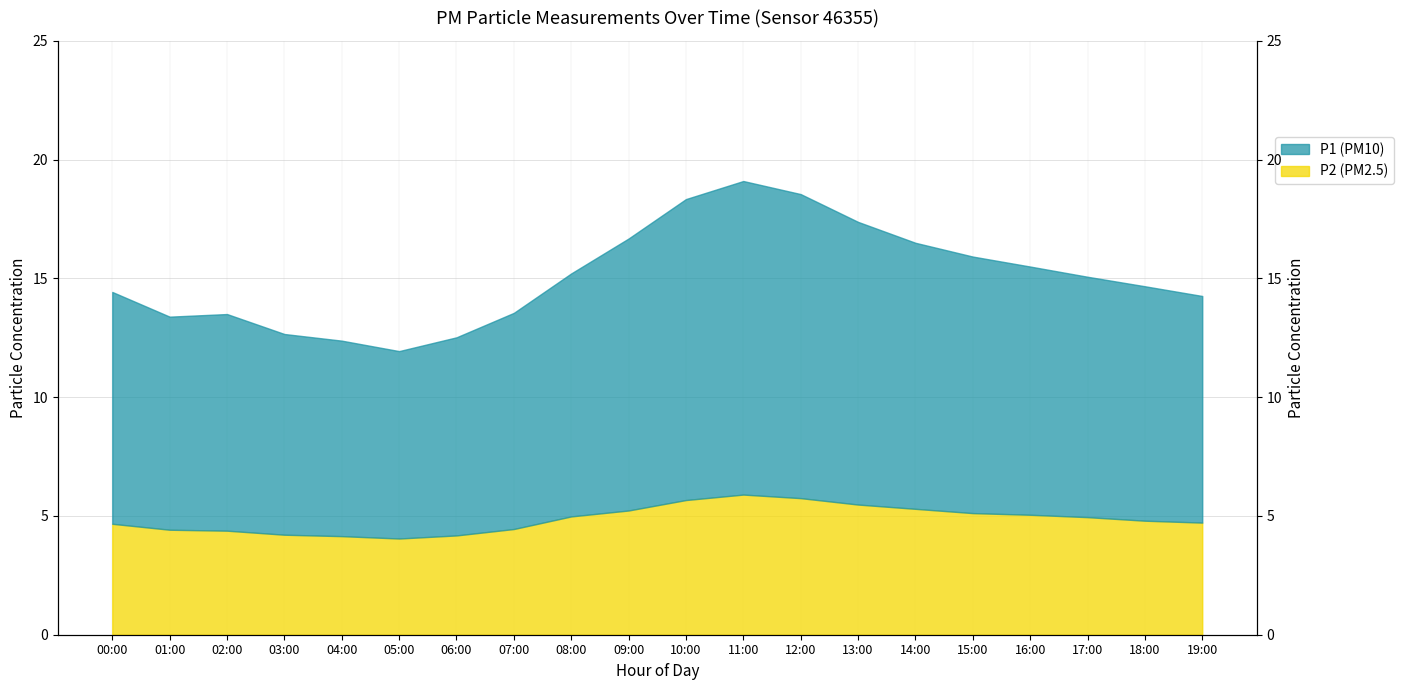

List the series in order of their overall mean, highest first.

P1, P2